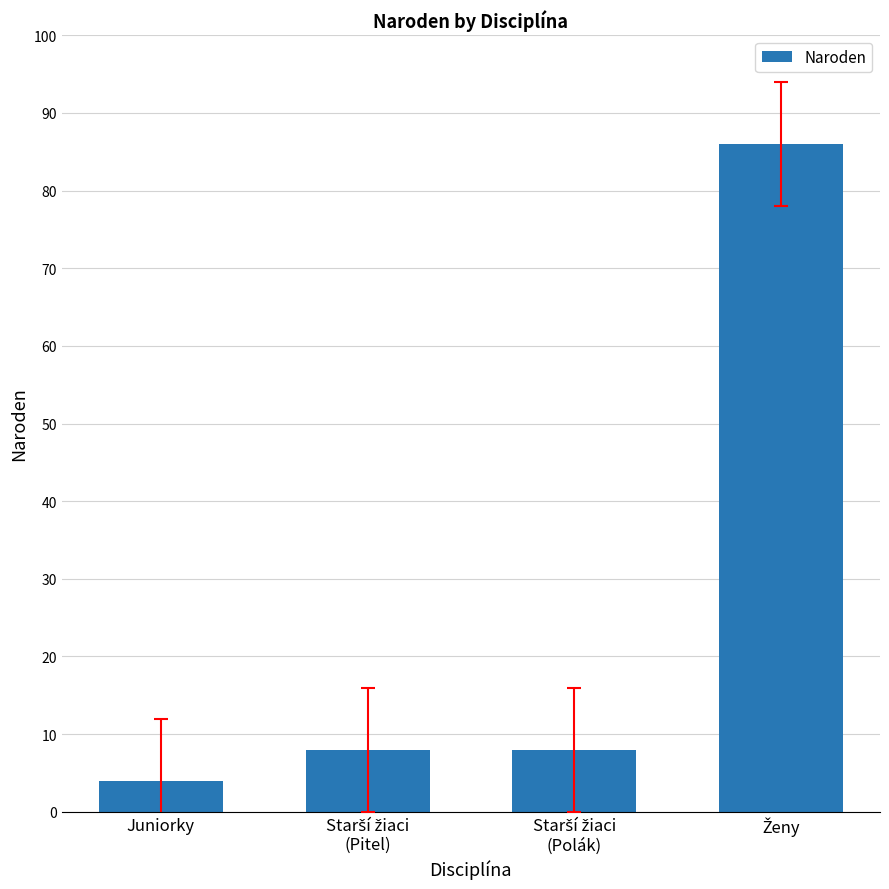

How many distinct data groups are displayed?

1